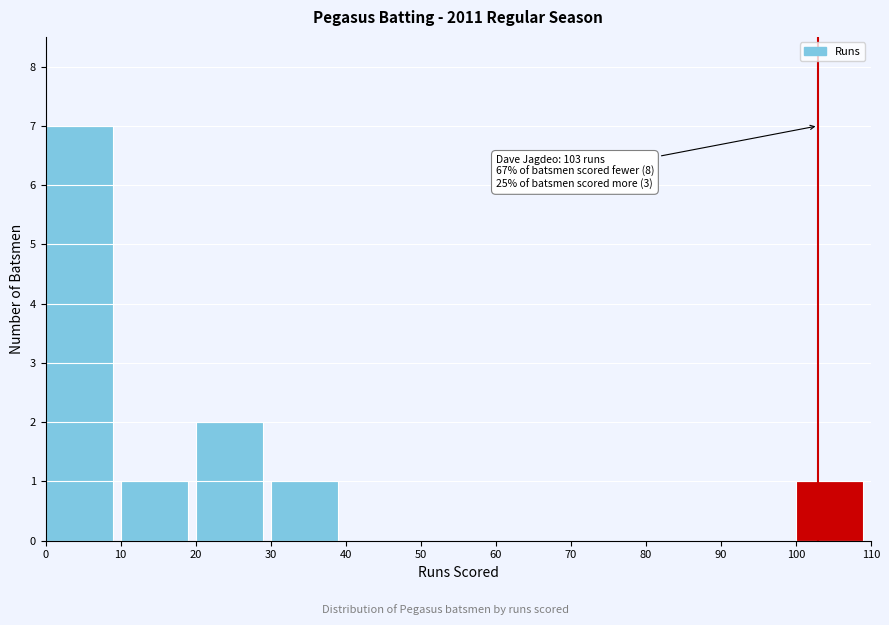

Over which range of the x-axis is the bar tallest?

0 to 10